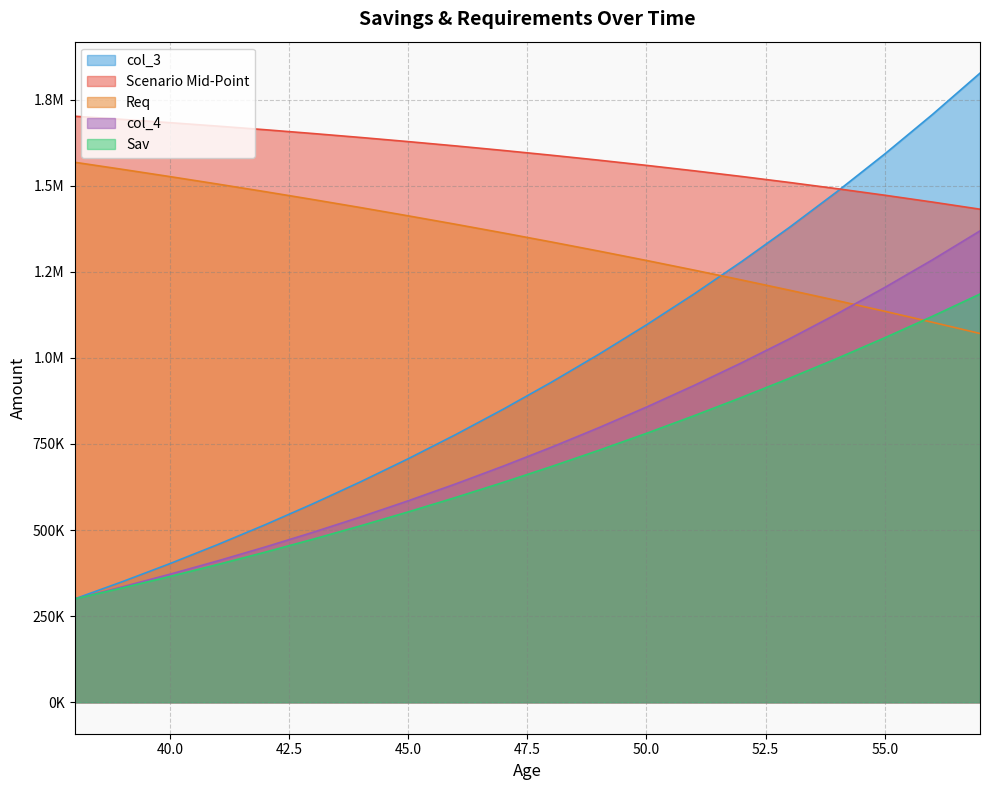

What are all the series names shown in the legend?

col_3, Scenario Mid-Point, Req, col_4, Sav